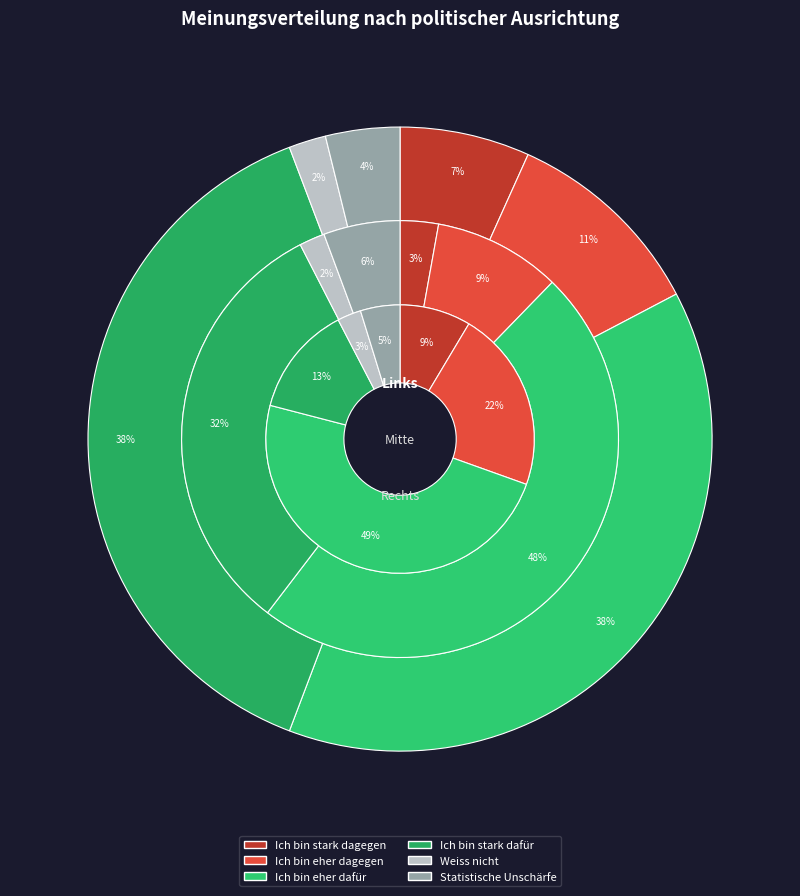

Rank the series by their average value, from lowest to highest.

Rechts, Links, Mitte